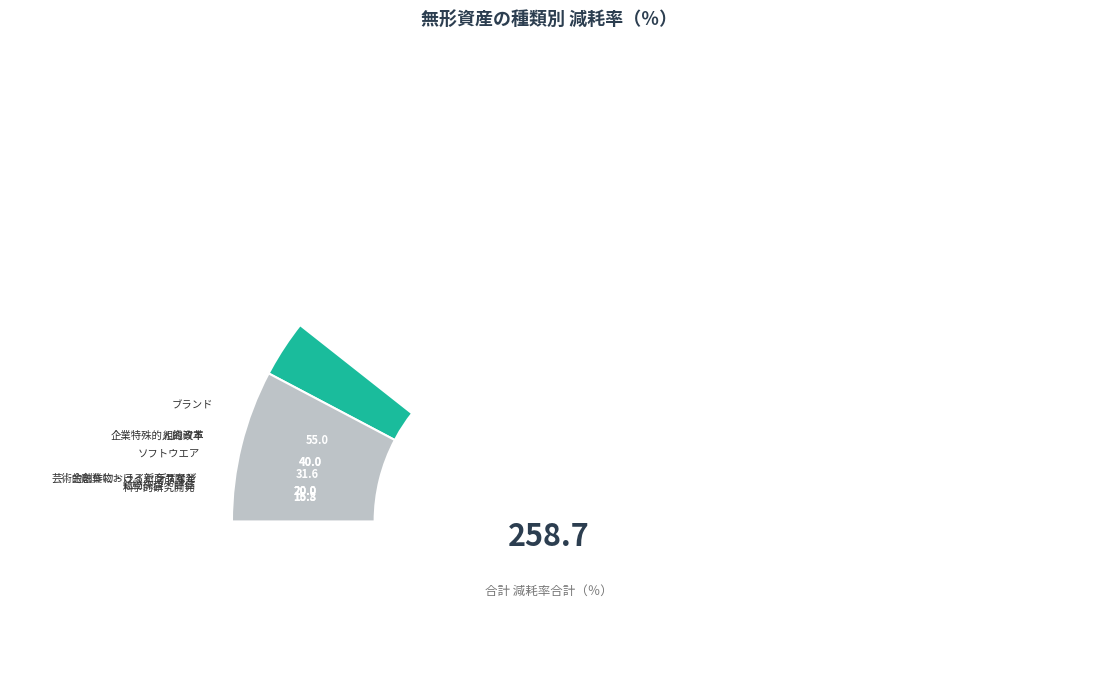

Combined, do 鉱物探査・評価 and デザイン account for over 50%?

No